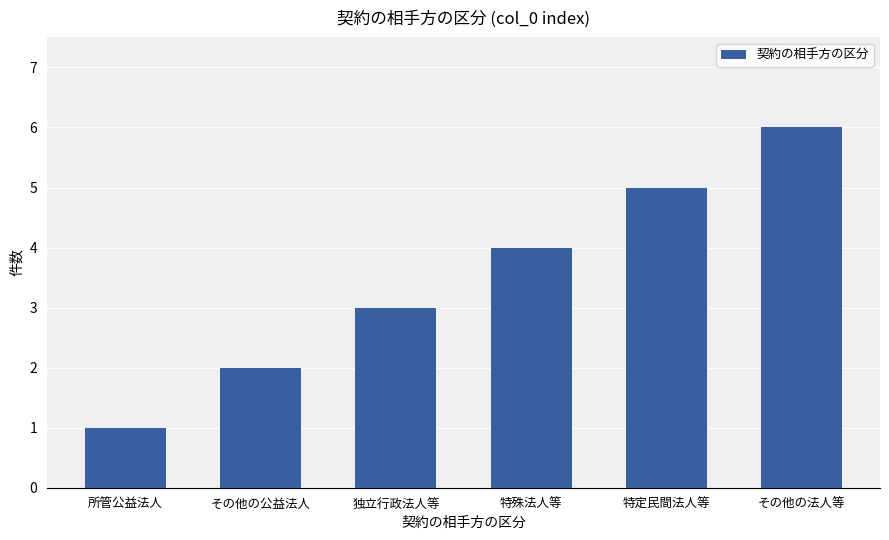

What is the greatest value displayed?

6